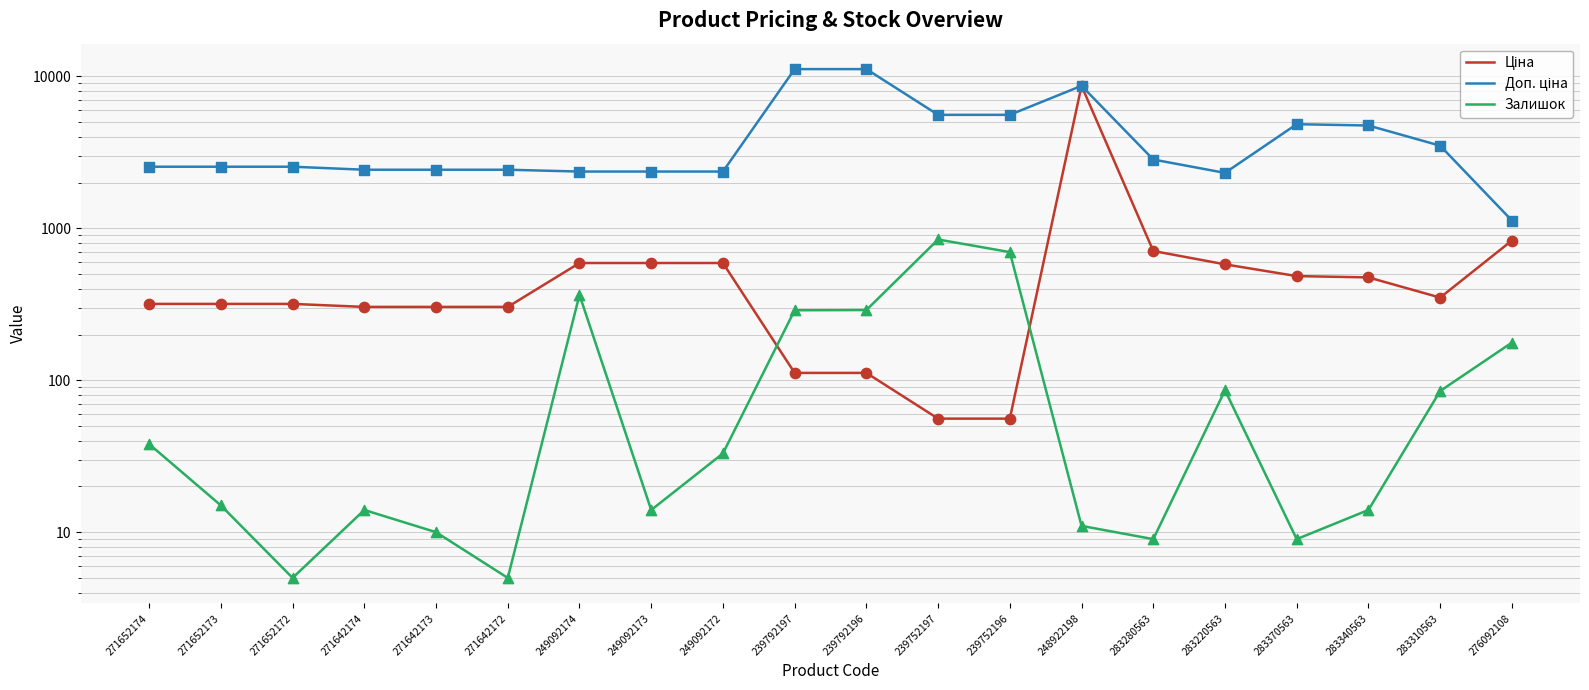

Is the value of Залишок at 249092173 greater than the value of Ціна at 271652172?

No